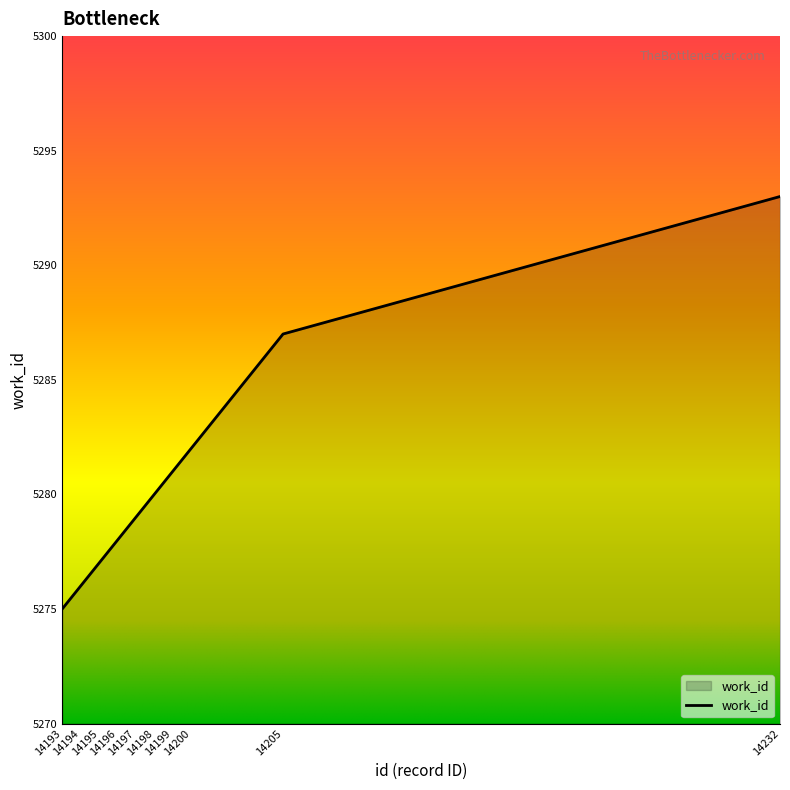

What is the minimum value shown in the chart?

5275